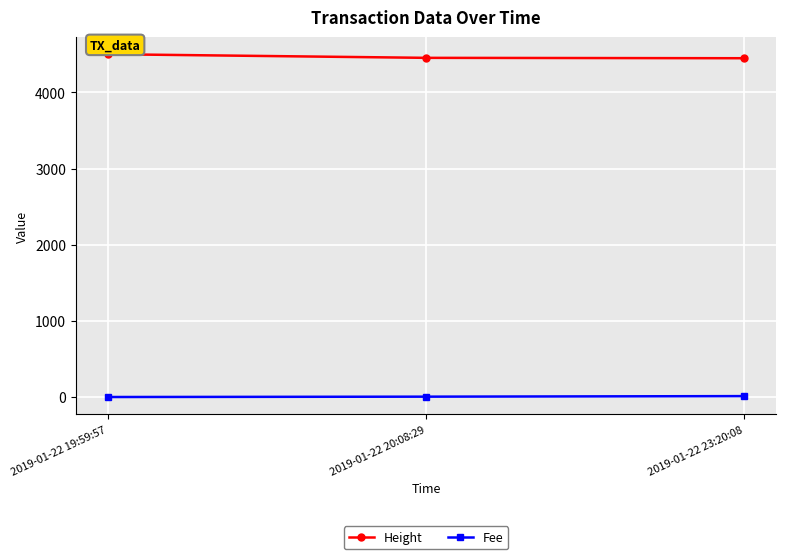

What is the label of the 1st point from the right?

2019-01-22 23:20:08